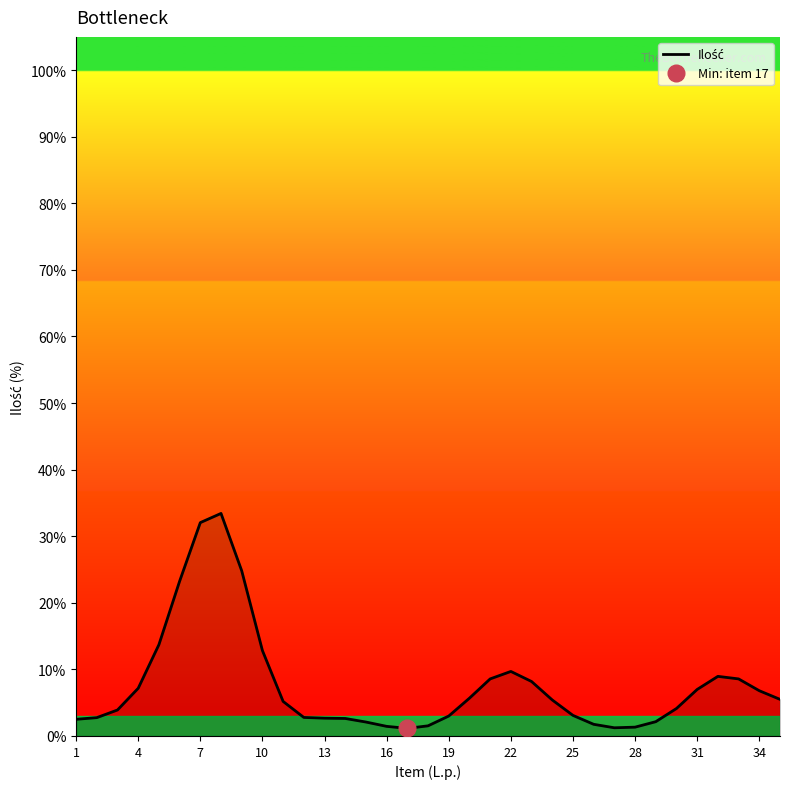

Count the number of categories in the chart.

35